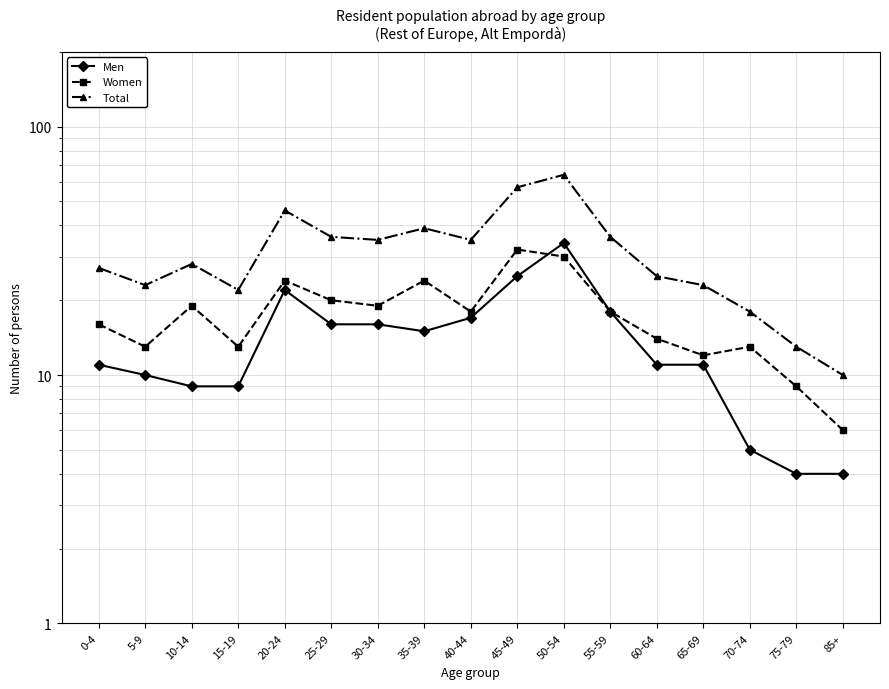

Between 15-19 and 75-79, which series saw the biggest shift?

Total